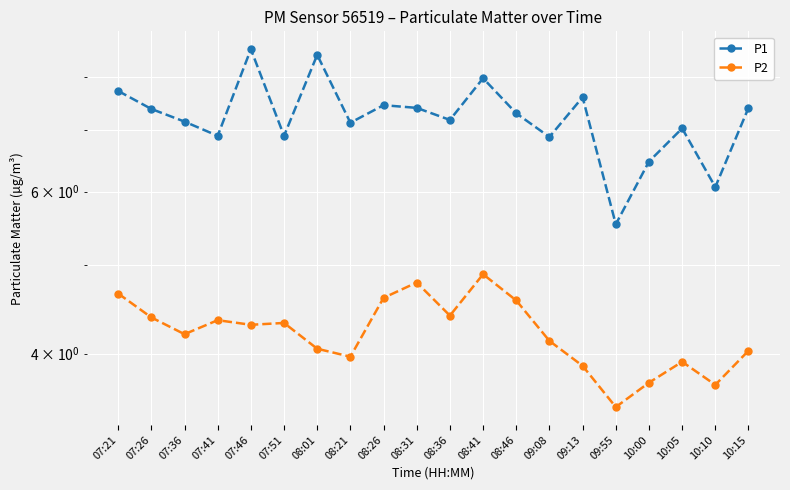

What is the sum of all P2 values?

84.3